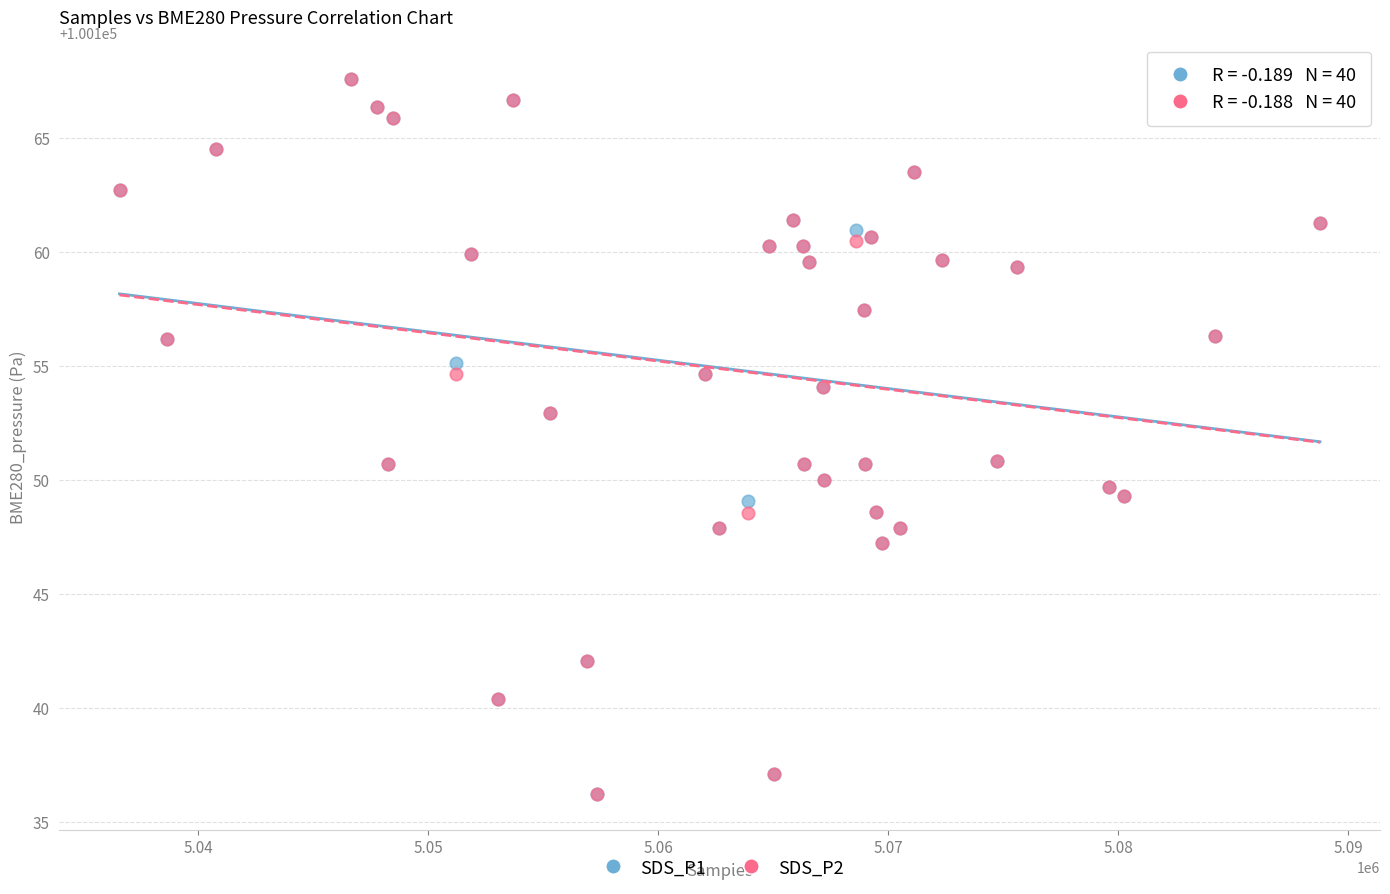

What are all the series names shown in the legend?

SDS_P1, SDS_P2